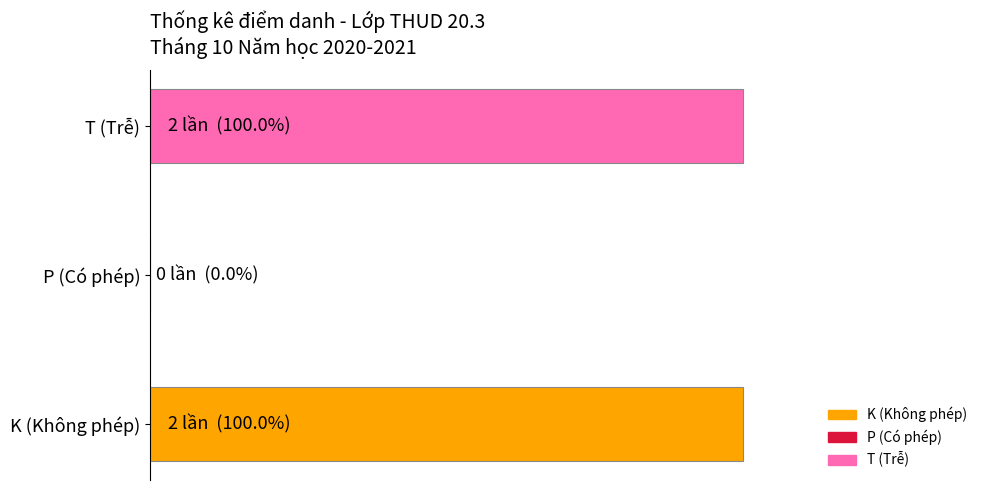

Are the bars horizontal?

Yes